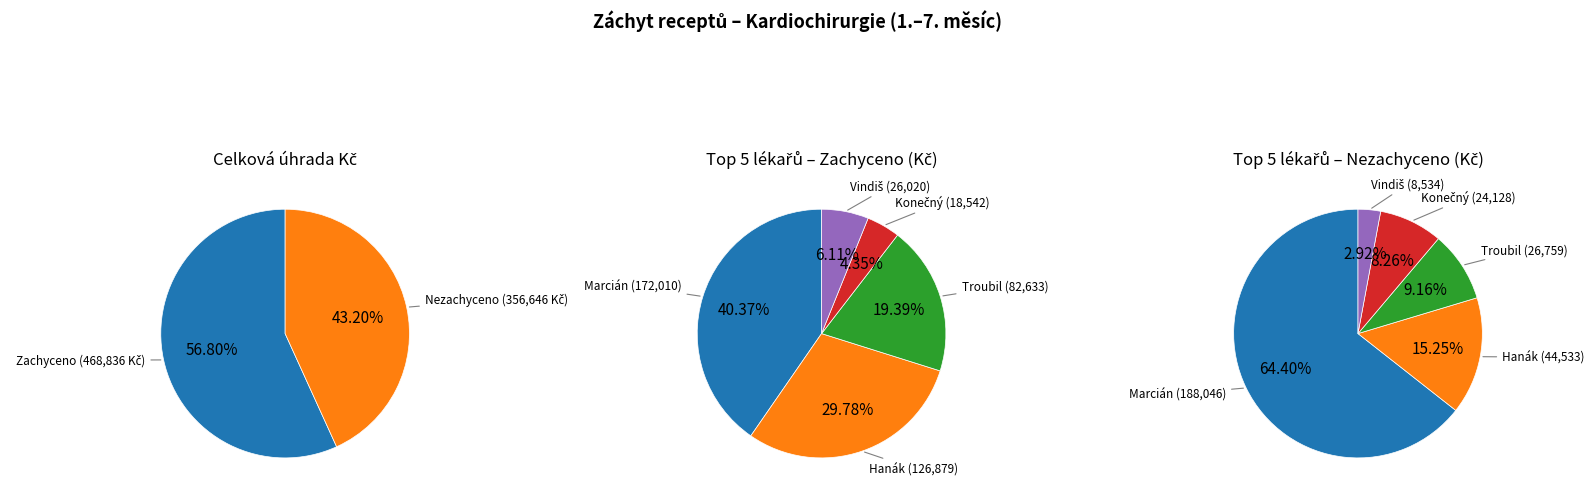

Is Šantavý Petr the majority of the pie?

No